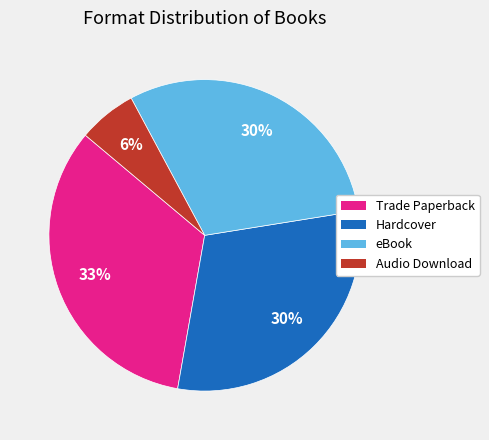

What is the ratio of the value at Trade Paperback to the value at eBook?

1.1